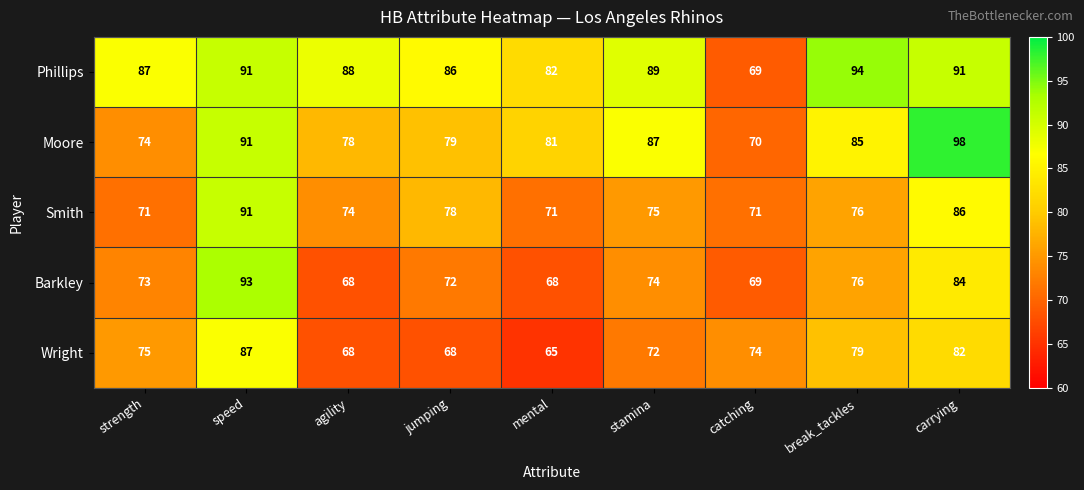

Is it true that Wright equals 75 at strength?

True